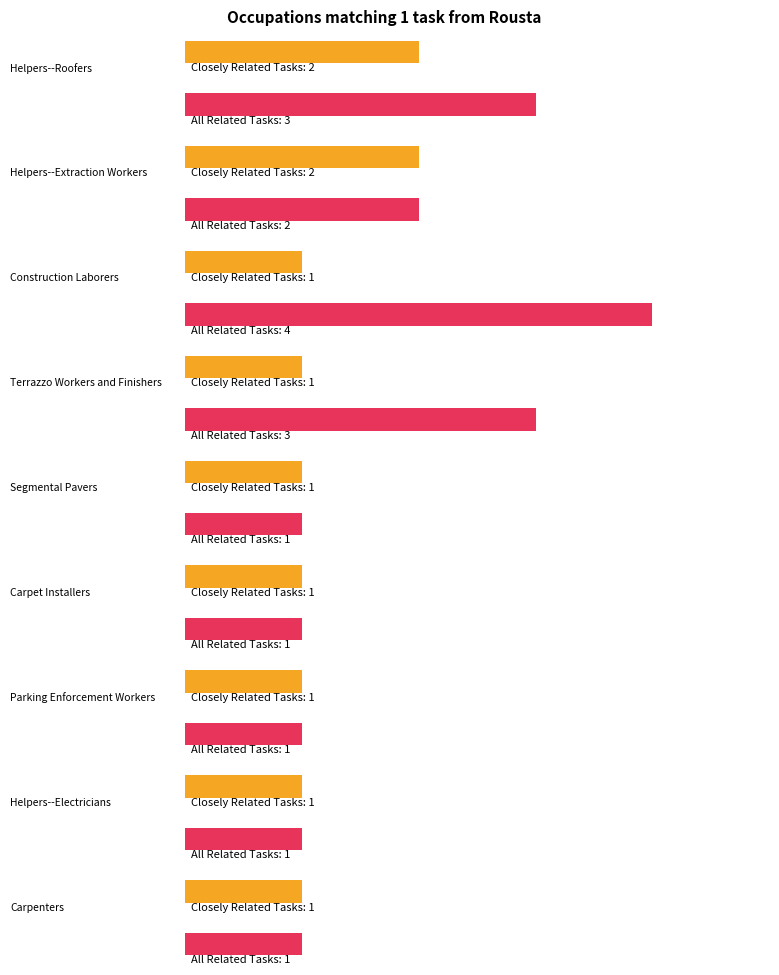

What is the value of the Closely Related Tasks bar at the 9th from the left?

1